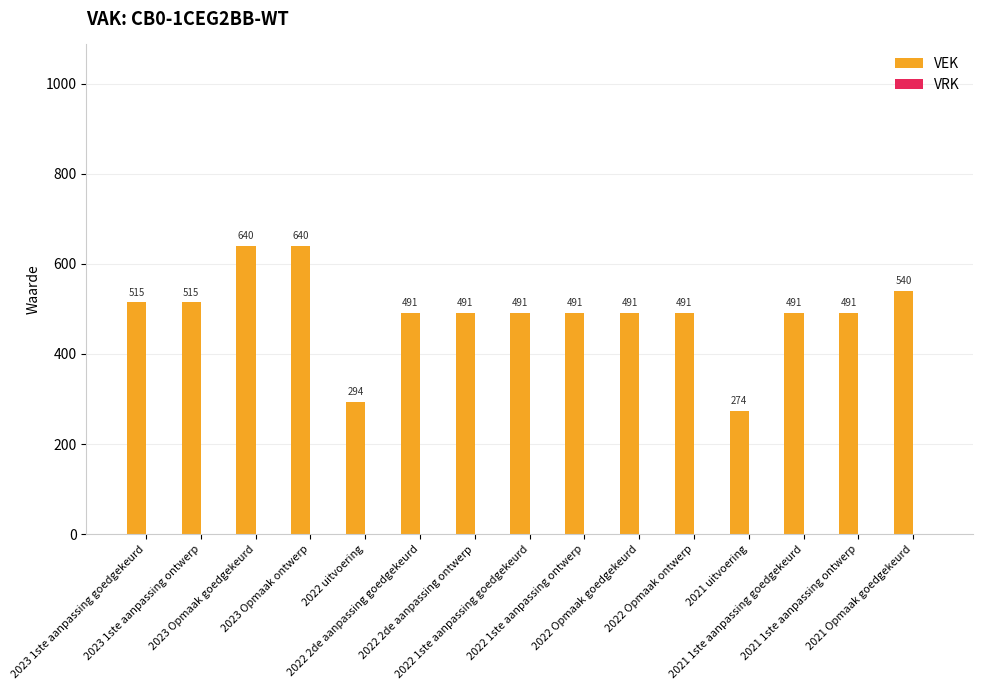

What is the difference between the maximum and minimum values?

366